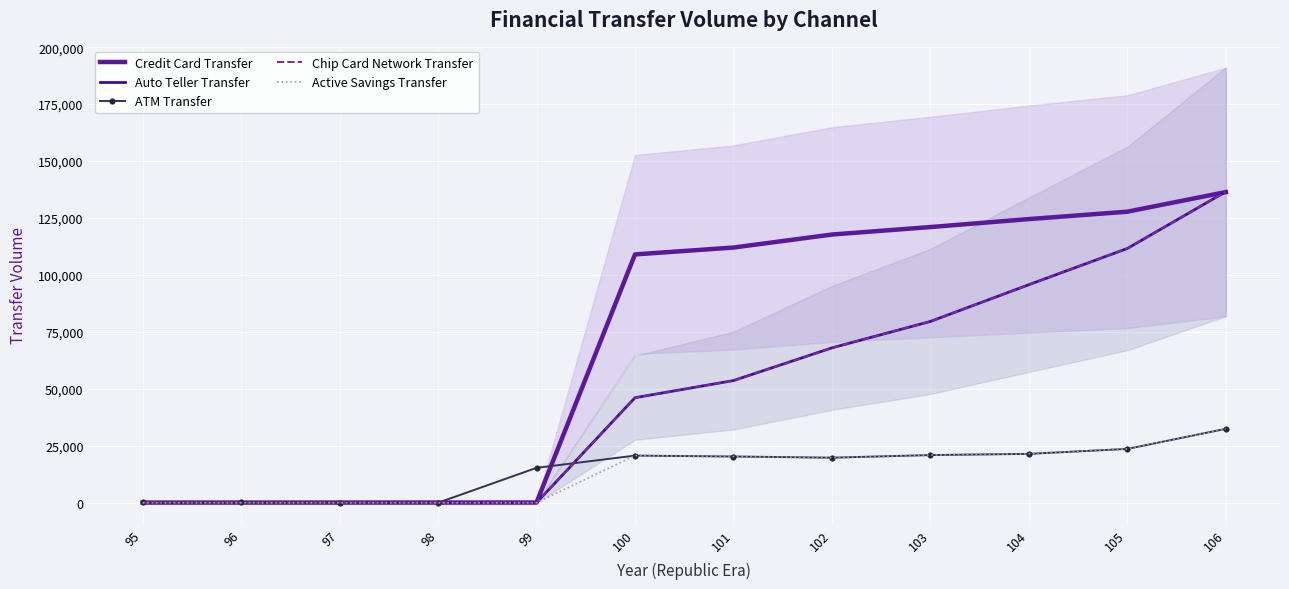

What is the difference between the highest and lowest values at 105?

104135